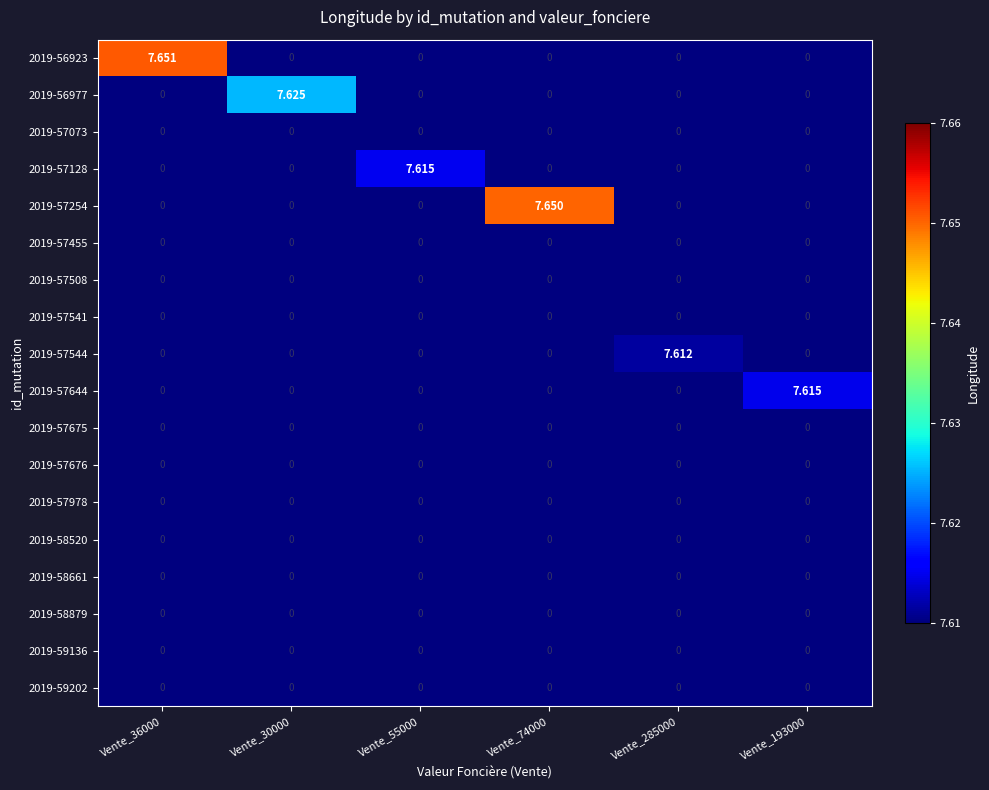

How many data points does each series have?

6